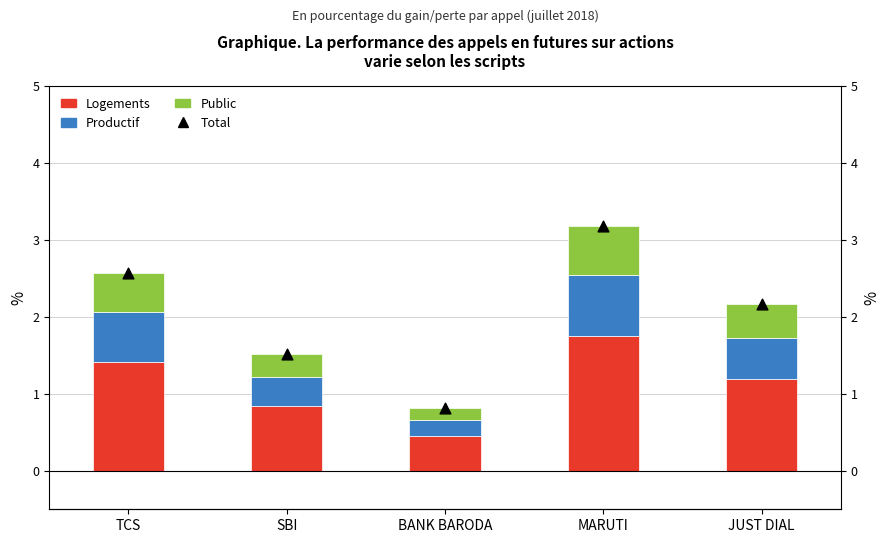

Which series reaches the maximum Y coordinate?

Total